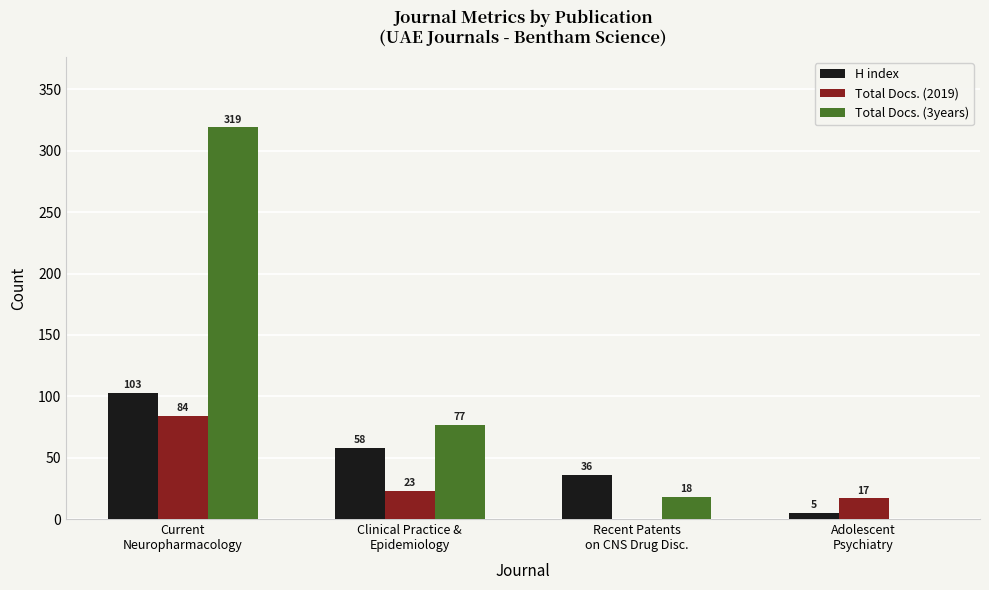

Reading left to right, what are all the values shown in this chart?

H index: 103	58	36	5
Total Docs. (2019): 84	23	0	17
Total Docs. (3years): 319	77	18	0